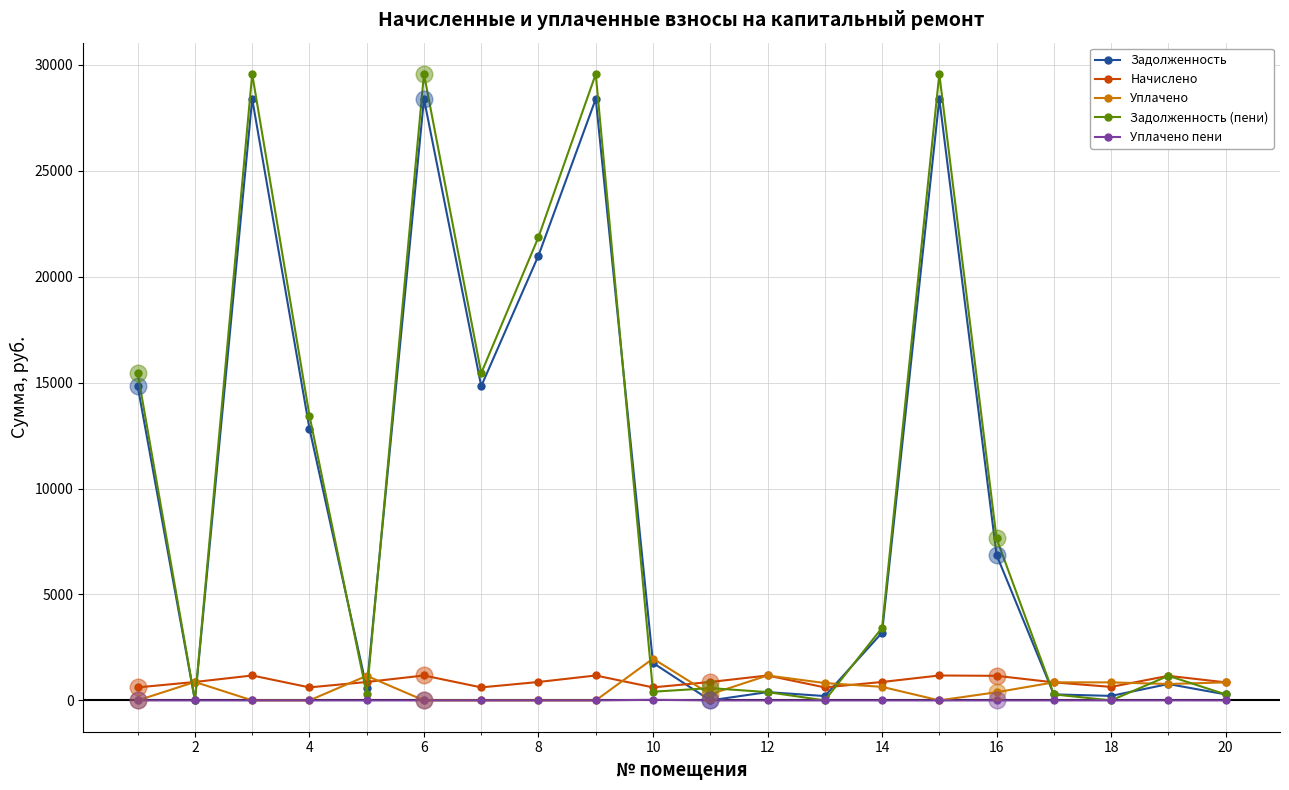

What is the maximum value for Уплачено?

1971.7